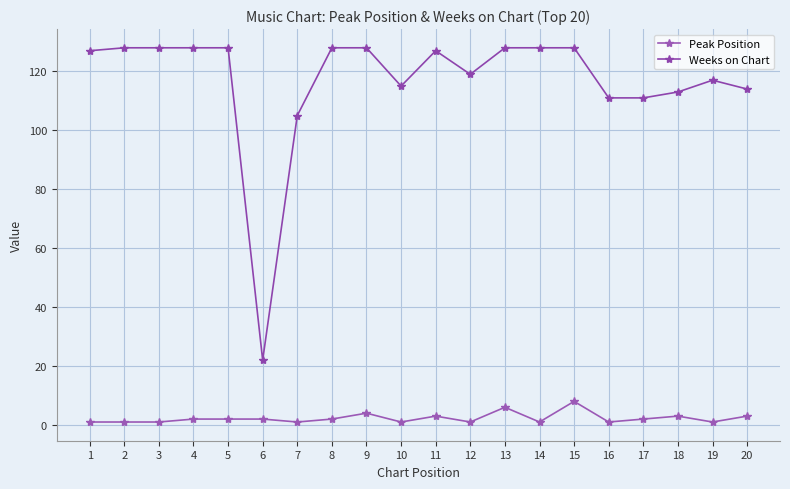

What is the difference between the second highest and minimum values in the Weeks on Chart series?

106